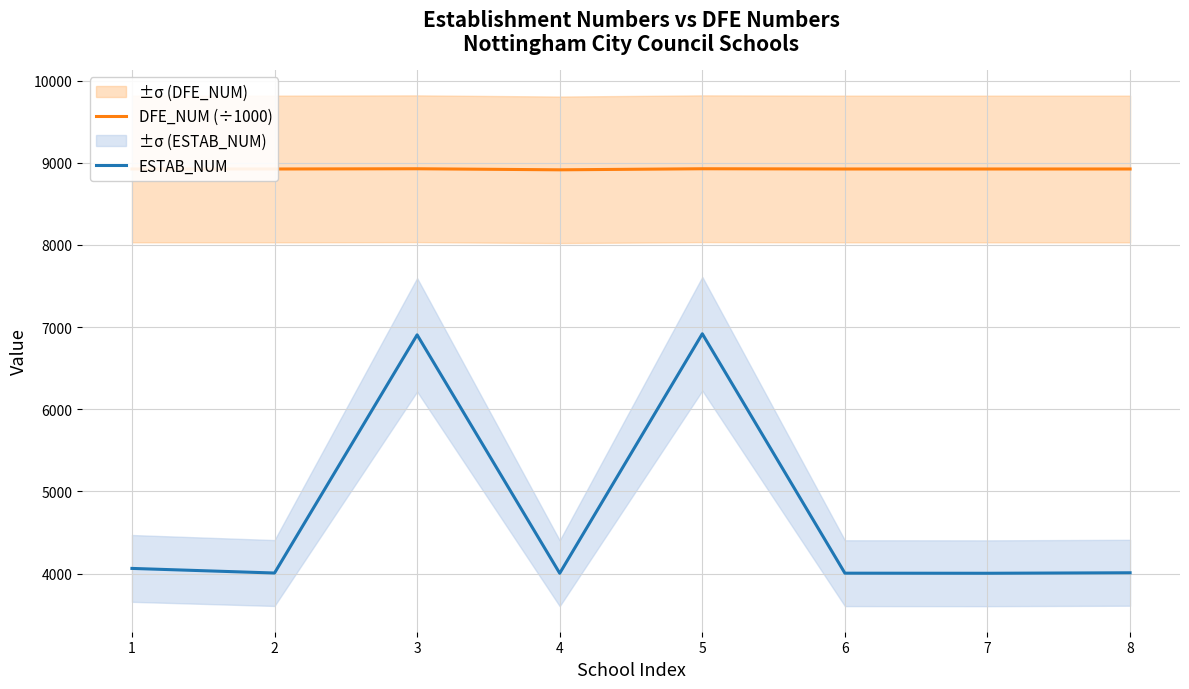

What is the spread (max minus min) of values at 5?

2007.9